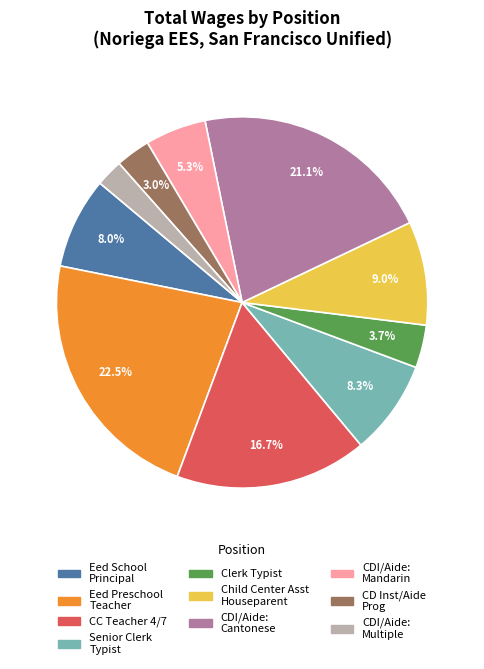

Does any single category account for the majority?

No